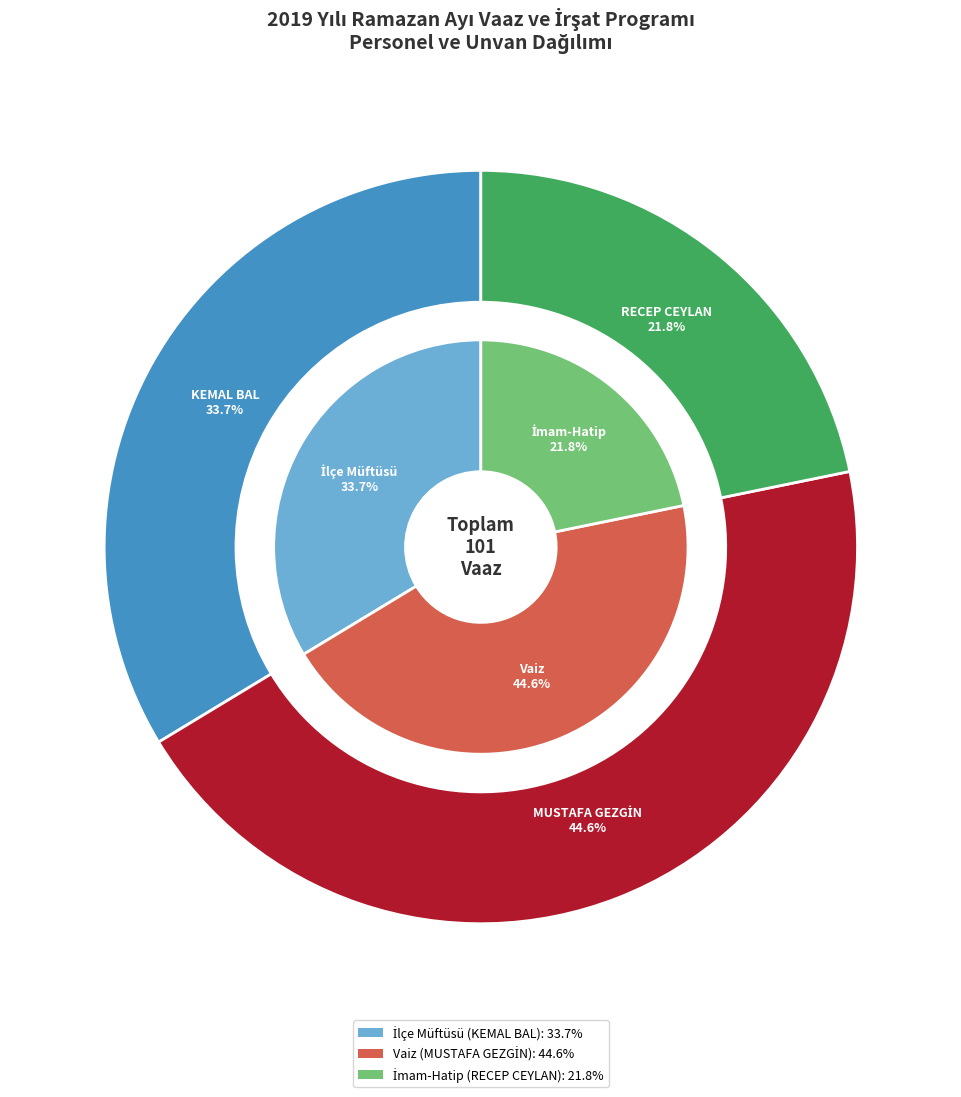

Is there a majority slice in this chart?

No